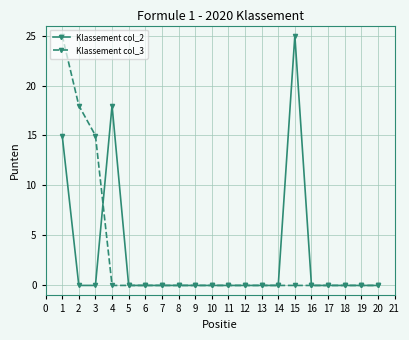

At which category is the sum across all series the highest?

1